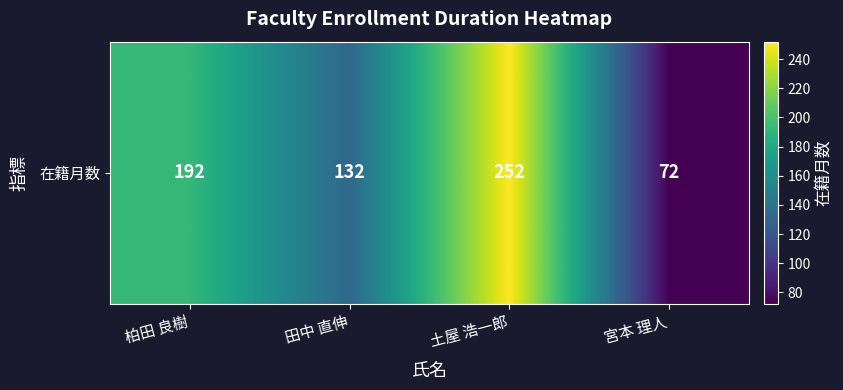

What is the sum of the values at 宮本 理人 and 柏田 良樹?

264